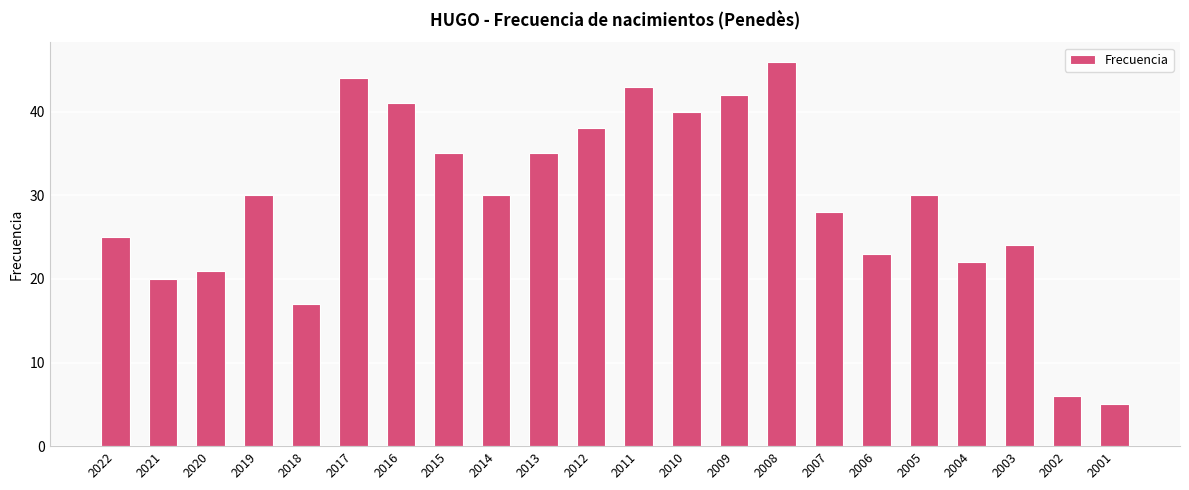

Which has a higher value, 2012 or 2019?

2012